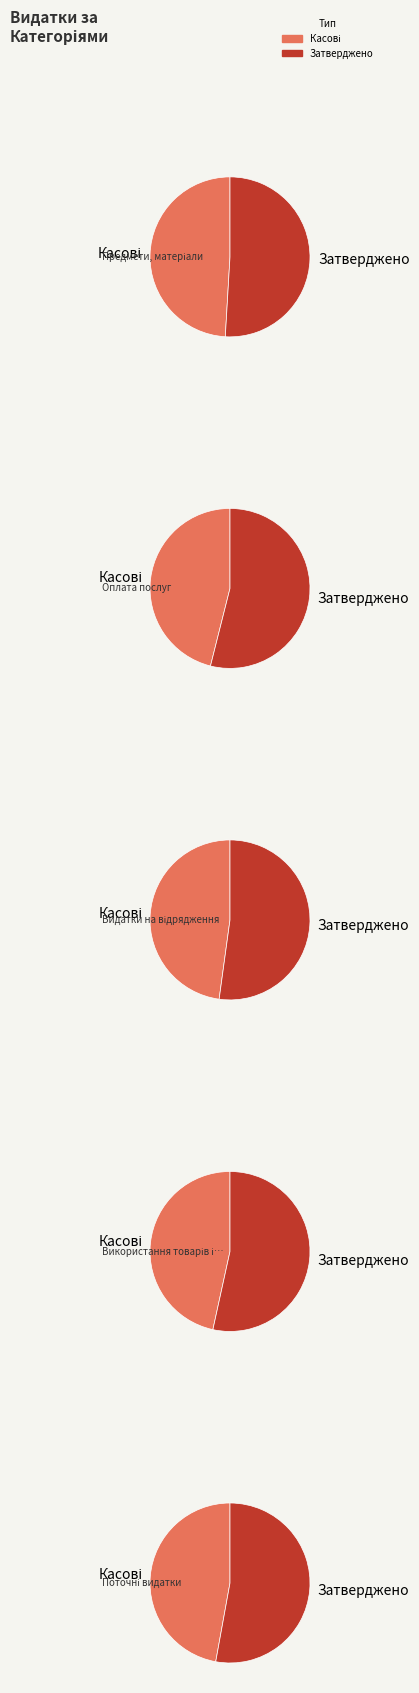

Combined, do Поточні видатки and Предмети, матеріали account for over 50%?

No